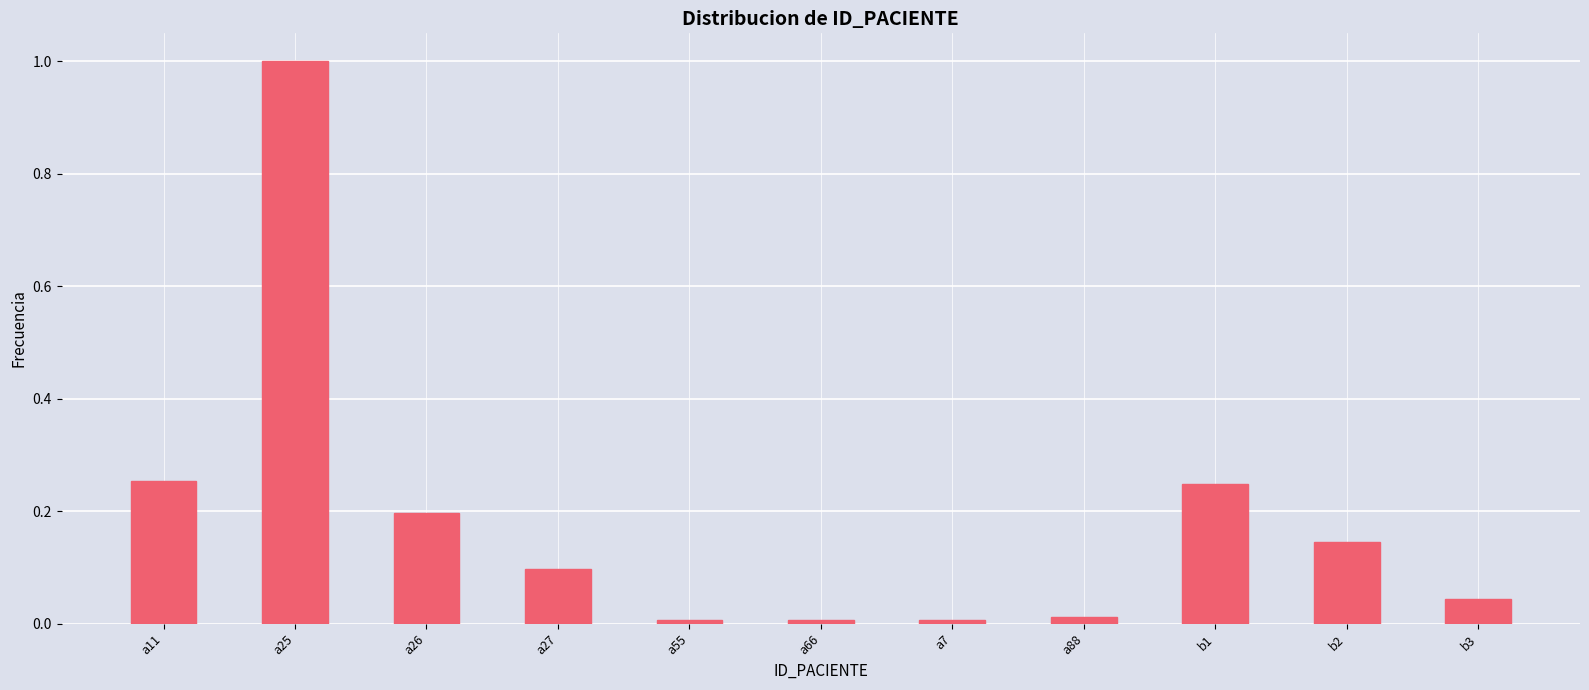

What is the change in value from a11 to a25?

+0.7